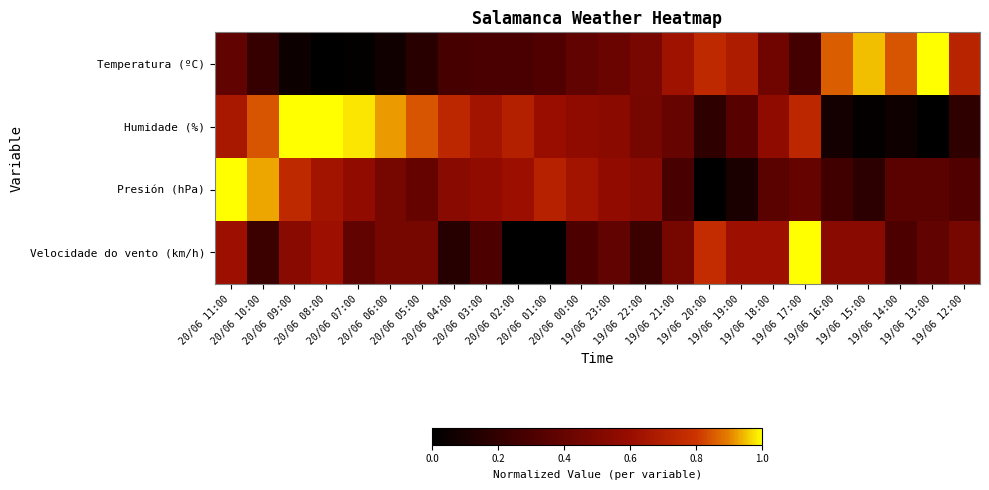

Reading right to left, extract all data points from this chart.

Temperatura (ºC): 19/06 12:00=0.7	19/06 13:00=1.0	19/06 14:00=0.8	19/06 15:00=0.9	19/06 16:00=0.9	19/06 17:00=0.3	19/06 18:00=0.4	19/06 19:00=0.7	19/06 20:00=0.7	19/06 21:00=0.6	19/06 22:00=0.5	19/06 23:00=0.4	20/06 00:00=0.4	20/06 01:00=0.3	20/06 02:00=0.3	20/06 03:00=0.3	20/06 04:00=0.3	20/06 05:00=0.2	20/06 06:00=0.1	20/06 07:00=0.0	20/06 08:00=0.0	20/06 09:00=0.1	20/06 10:00=0.2	20/06 11:00=0.4
Humidade (%): 19/06 12:00=0.2	19/06 13:00=0.0	19/06 14:00=0.1	19/06 15:00=0.0	19/06 16:00=0.1	19/06 17:00=0.7	19/06 18:00=0.6	19/06 19:00=0.3	19/06 20:00=0.2	19/06 21:00=0.4	19/06 22:00=0.5	19/06 23:00=0.5	20/06 00:00=0.6	20/06 01:00=0.6	20/06 02:00=0.7	20/06 03:00=0.6	20/06 04:00=0.7	20/06 05:00=0.8	20/06 06:00=0.9	20/06 07:00=1.0	20/06 08:00=1.0	20/06 09:00=1.0	20/06 10:00=0.8	20/06 11:00=0.7
Presión (hPa): 19/06 12:00=0.3	19/06 13:00=0.4	19/06 14:00=0.4	19/06 15:00=0.2	19/06 16:00=0.3	19/06 17:00=0.4	19/06 18:00=0.4	19/06 19:00=0.1	19/06 20:00=0.0	19/06 21:00=0.3	19/06 22:00=0.5	19/06 23:00=0.6	20/06 00:00=0.6	20/06 01:00=0.7	20/06 02:00=0.6	20/06 03:00=0.6	20/06 04:00=0.5	20/06 05:00=0.4	20/06 06:00=0.5	20/06 07:00=0.6	20/06 08:00=0.6	20/06 09:00=0.7	20/06 10:00=0.9	20/06 11:00=1.0
Velocidade do vento (km/h): 19/06 12:00=0.5	19/06 13:00=0.4	19/06 14:00=0.3	19/06 15:00=0.5	19/06 16:00=0.5	19/06 17:00=1.0	19/06 18:00=0.6	19/06 19:00=0.6	19/06 20:00=0.8	19/06 21:00=0.5	19/06 22:00=0.2	19/06 23:00=0.4	20/06 00:00=0.3	20/06 01:00=0.0	20/06 02:00=0.0	20/06 03:00=0.3	20/06 04:00=0.2	20/06 05:00=0.5	20/06 06:00=0.5	20/06 07:00=0.4	20/06 08:00=0.6	20/06 09:00=0.5	20/06 10:00=0.2	20/06 11:00=0.6